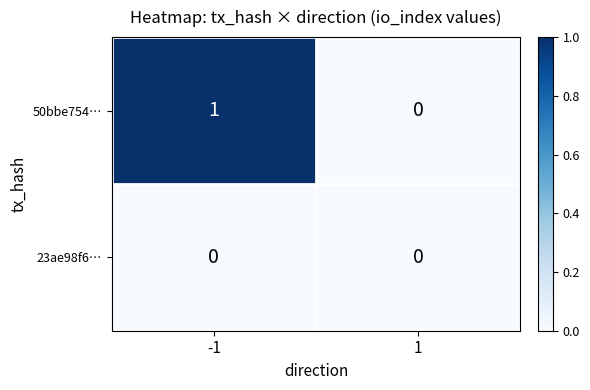

How many positive values does the 50bbe754… series have?

1